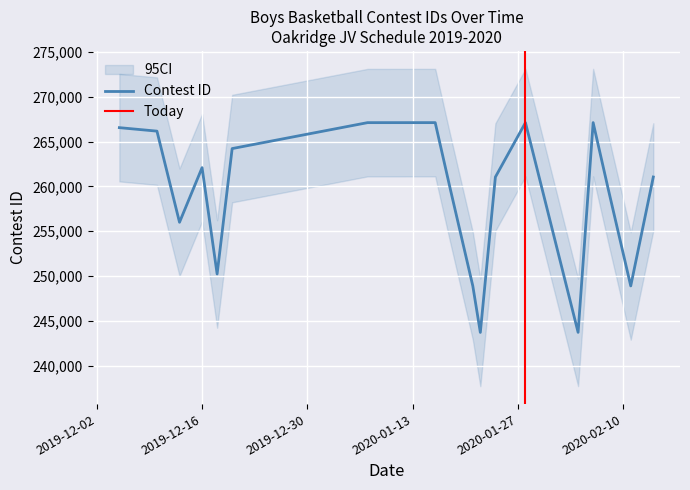

What is the minimum value for Contest ID?

243706